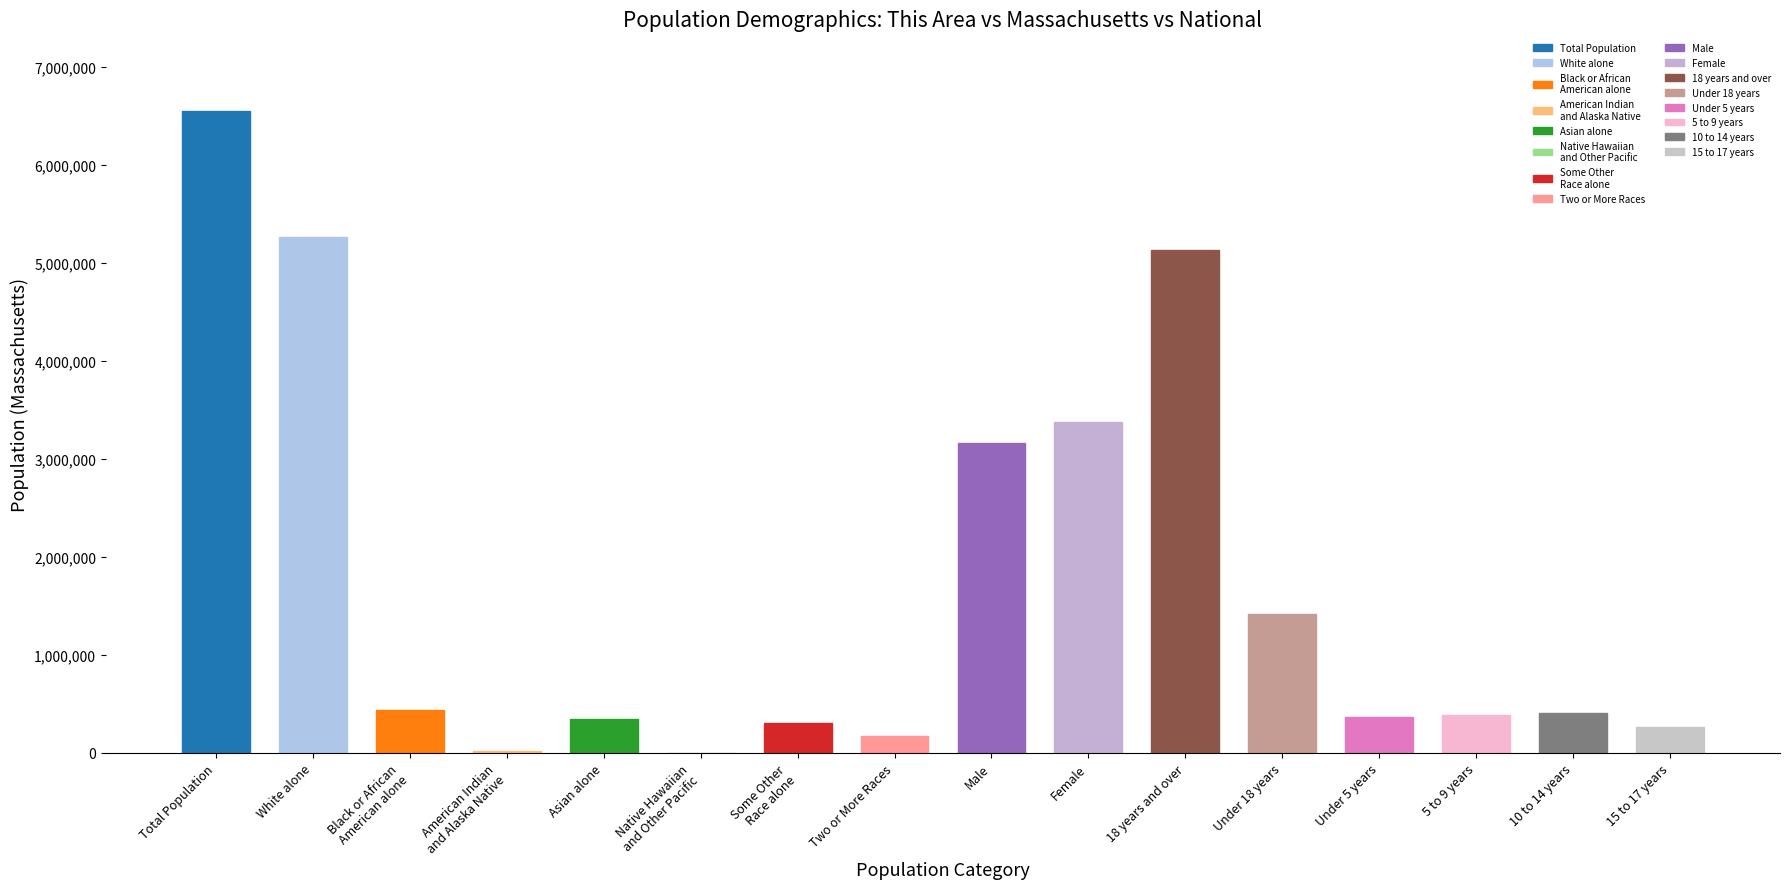

What is the greatest value displayed?

6547629